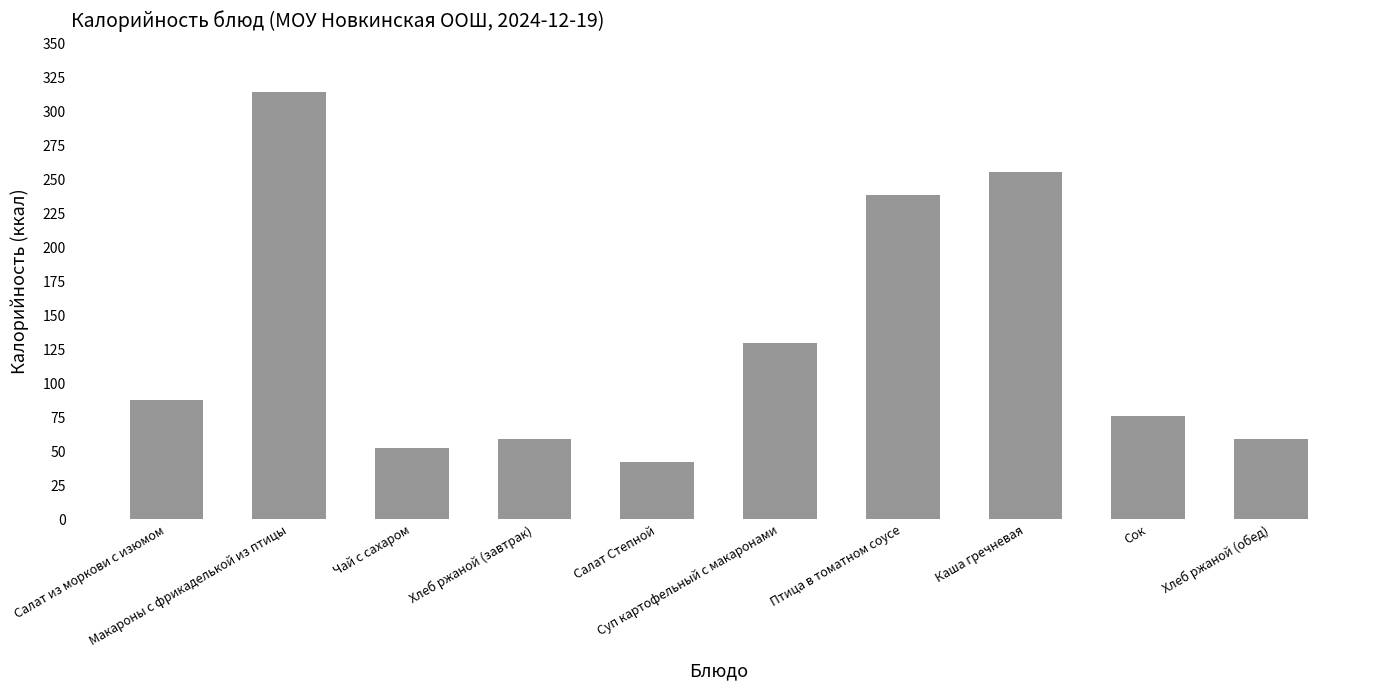

What is the sum of the values at Салат из моркови с изюмом and Макароны с фрикаделькой из птицы?

402.4